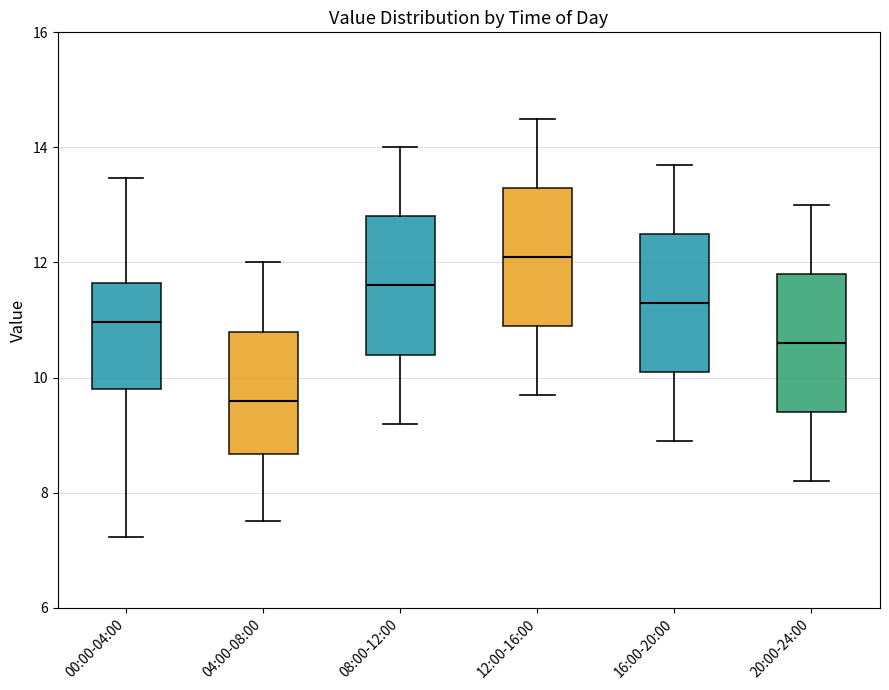

Reading left to right, transcribe this box plot: for each box, give where its median line is, the range the box spans, and where its two whiskers end, as read against the y-axis. The values are not printed on the chart, so give them approximately, as read against the axis.

00:00-04:00: median 11.0, box 9.8 to 11.6, whiskers 7.2 to 13.4
04:00-08:00: median 9.6, box 8.6 to 10.8, whiskers 7.6 to 12.0
08:00-12:00: median 11.6, box 10.4 to 12.8, whiskers 9.2 to 14.0
12:00-16:00: median 12.2, box 11.0 to 13.4, whiskers 9.8 to 14.6
16:00-20:00: median 11.4, box 10.2 to 12.6, whiskers 9.0 to 13.8
20:00-24:00: median 10.6, box 9.4 to 11.8, whiskers 8.2 to 13.0